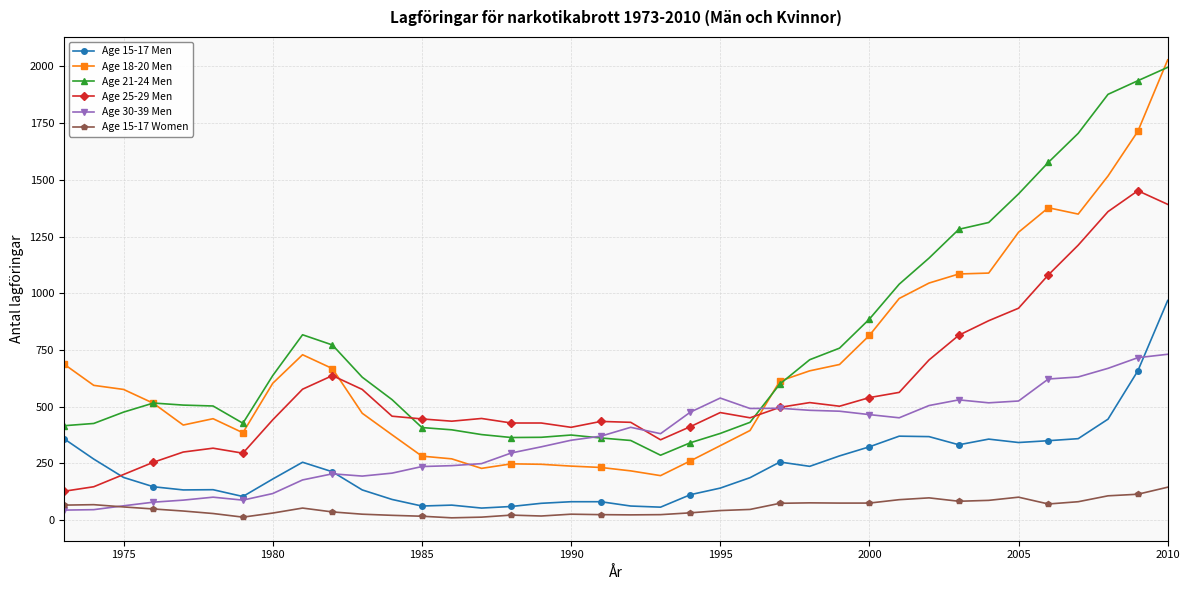

Which series has the largest range (max minus min)?

Age 18-20 Men